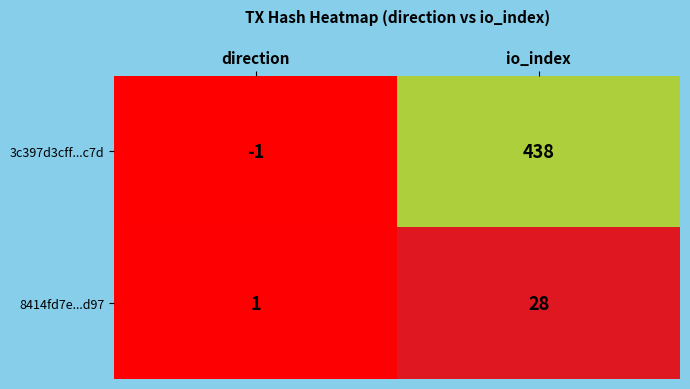

Which label corresponds to the smallest value in the chart?

direction